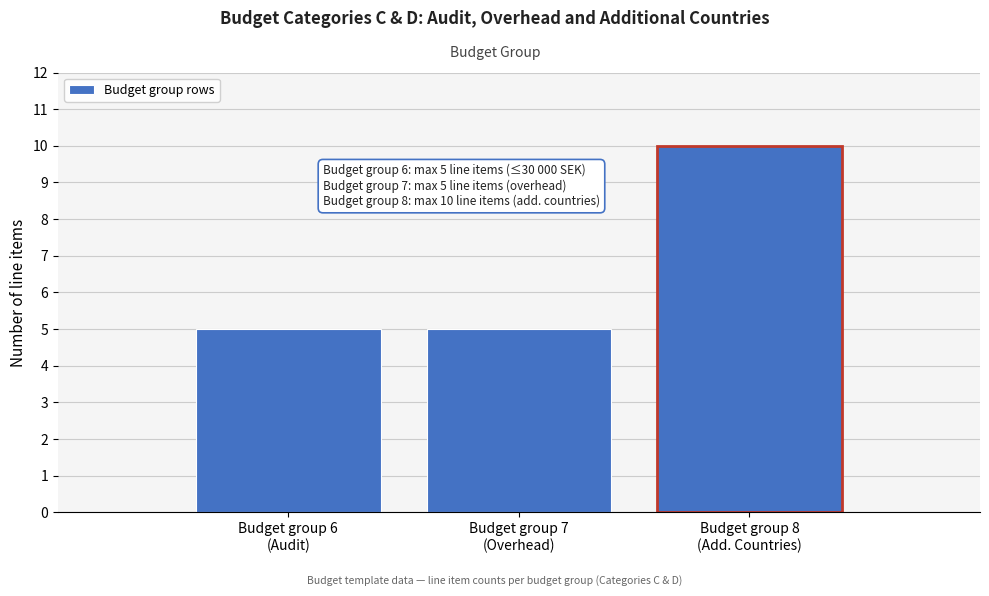

Reading left to right, what are all the values shown in this chart?

5	5	10